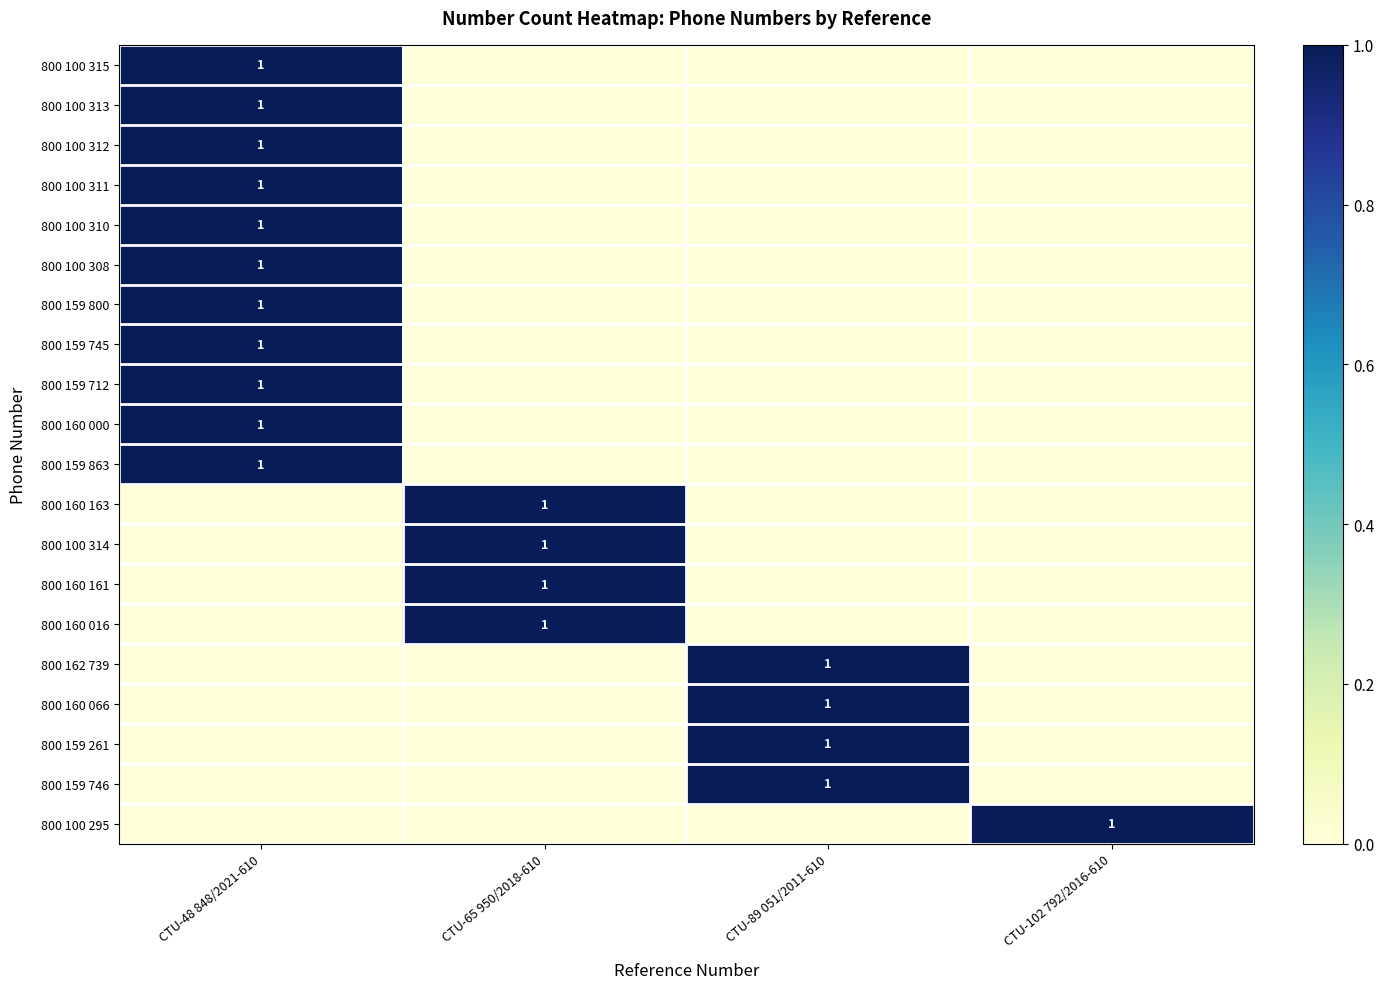

The value of 800 159 261 at CTU-89 051/2011-610 is 1. True or false?

True